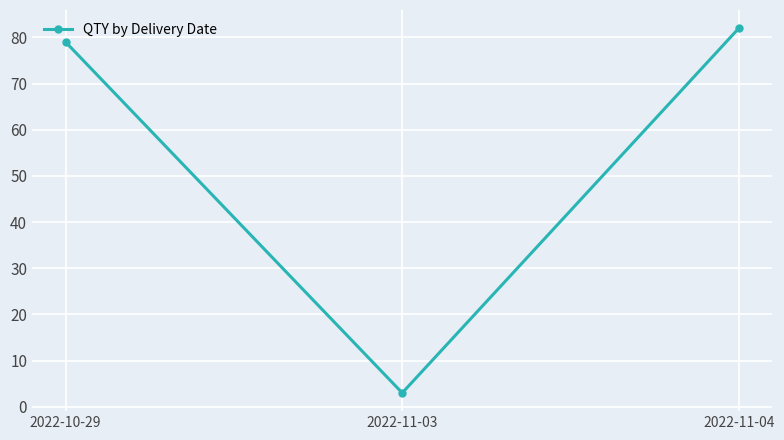

Between 2022-10-29 and 2022-11-03, which is larger?

2022-10-29